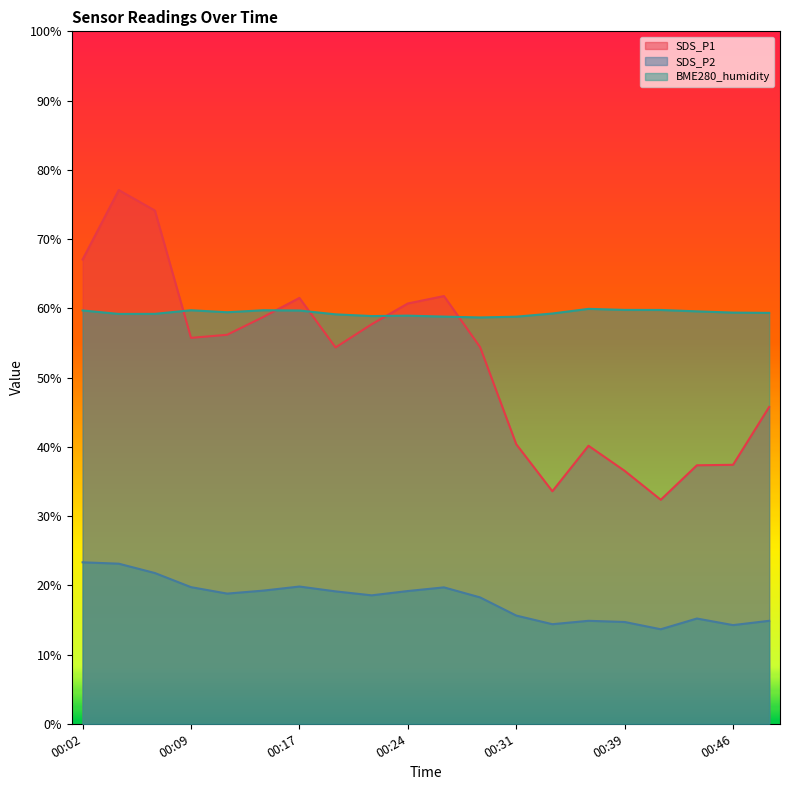

Is it true that SDS_P1 equals 88.7 at 00:17?

False